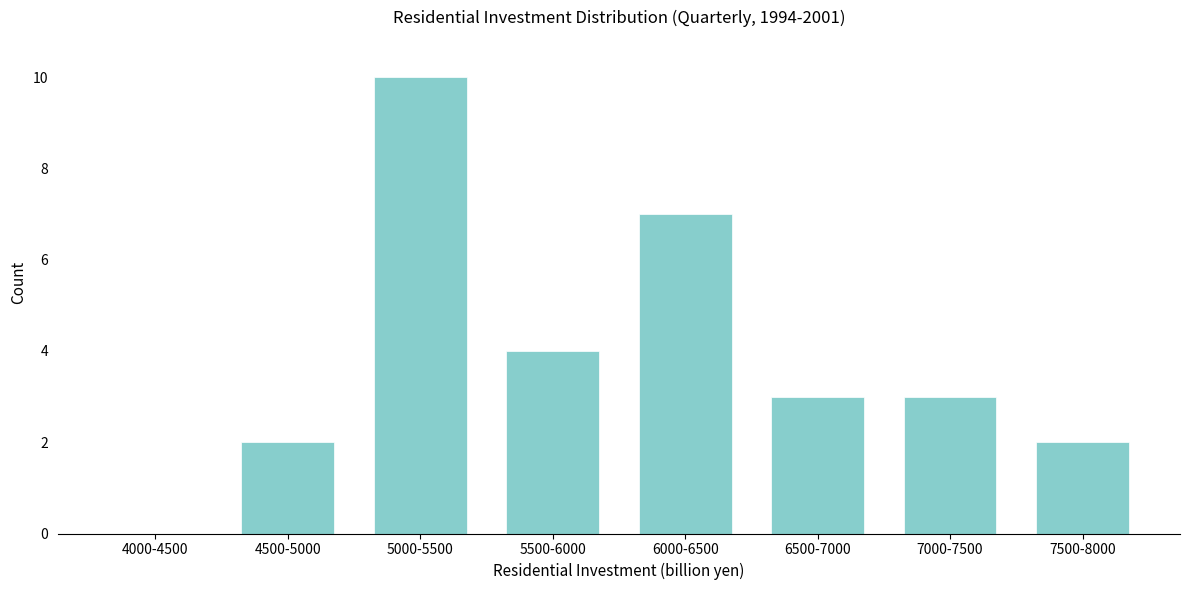

Reading left to right, list all the values displayed in this chart.

4000-4500=0	4500-5000=2	5000-5500=10	5500-6000=4	6000-6500=7	6500-7000=3	7000-7500=3	7500-8000=2